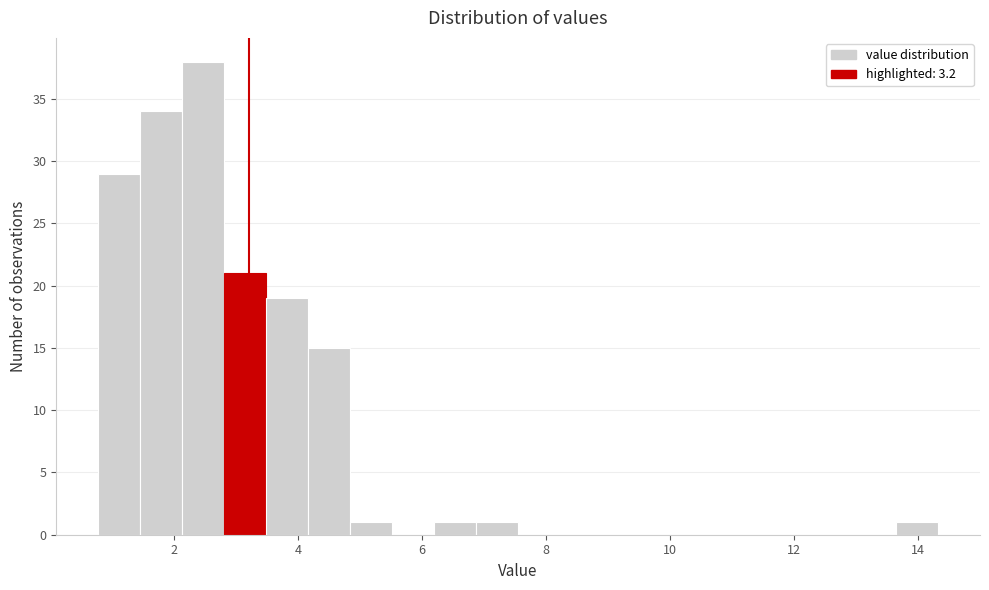

Around what value on the x-axis is the tallest bar? Give the approximate position of its centre, as read against the axis.

2.4